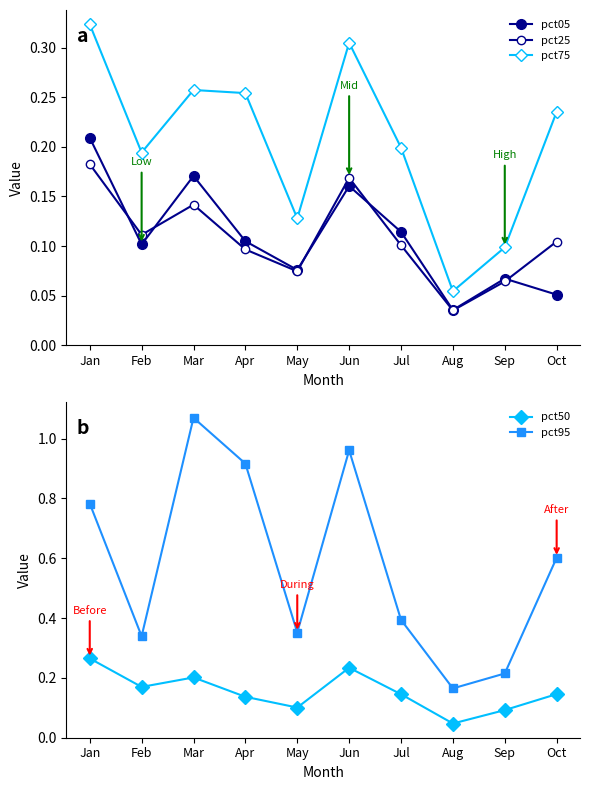

What is the difference between the pct95 values at Sep and Apr?

0.7